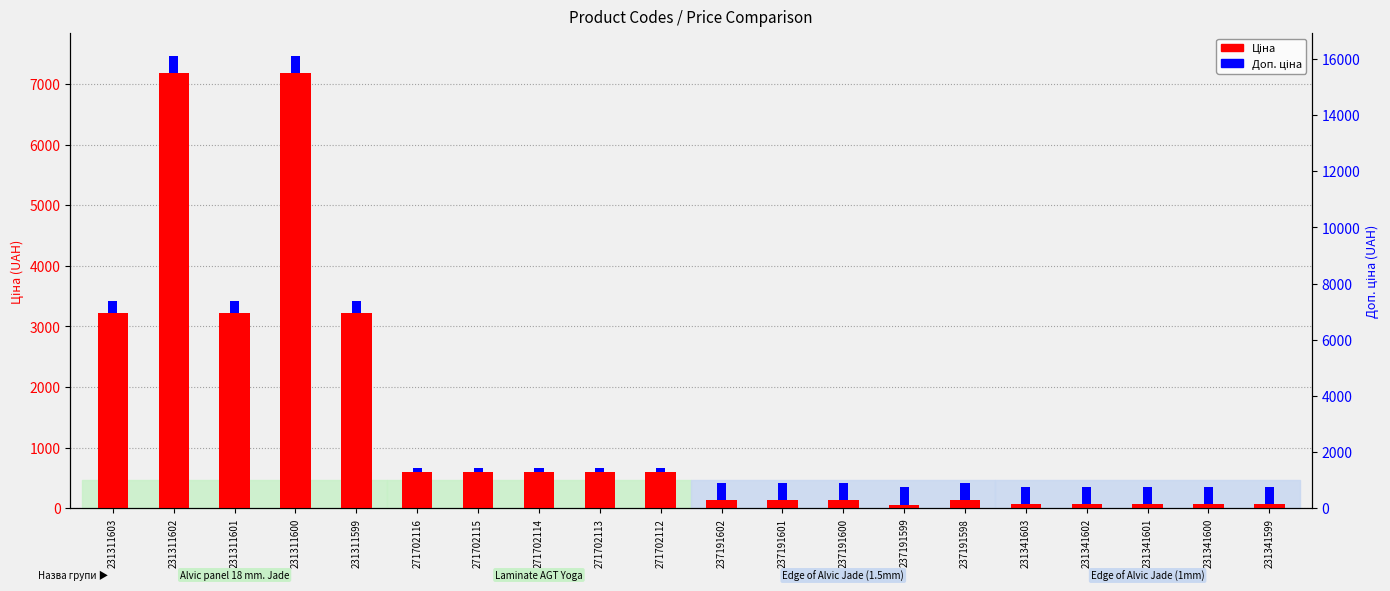

What is the difference between the maximum and minimum values in the Ціна series?

7115.7